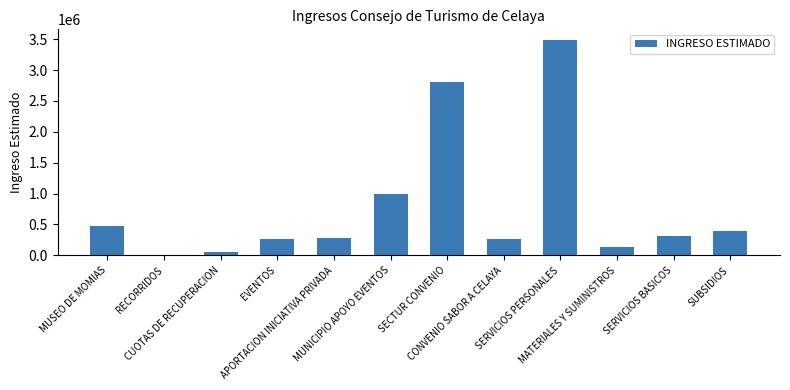

Between EVENTOS and SUBSIDIOS, which is larger?

SUBSIDIOS